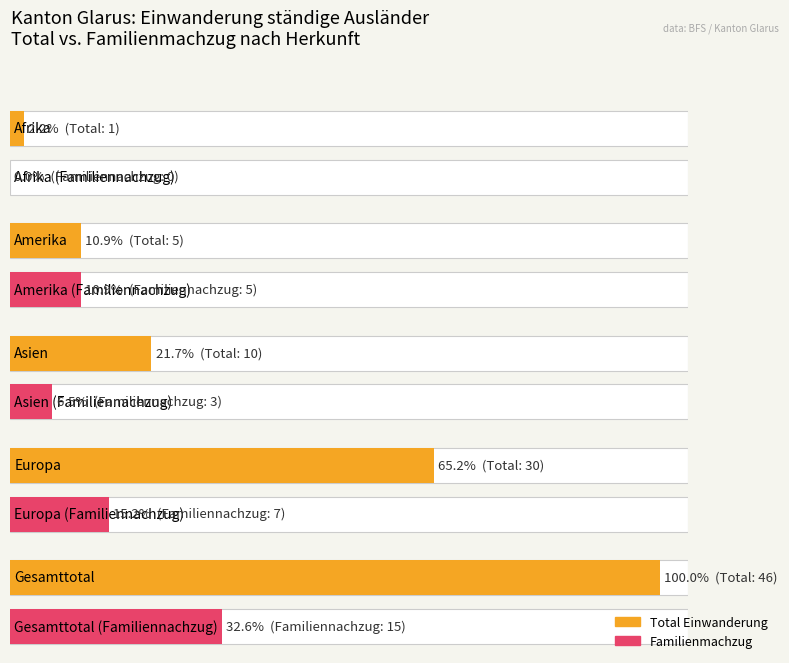

Is it true that Kontingentierte Erwerbstätigkeit equals -1 at EU / EFTA?

False